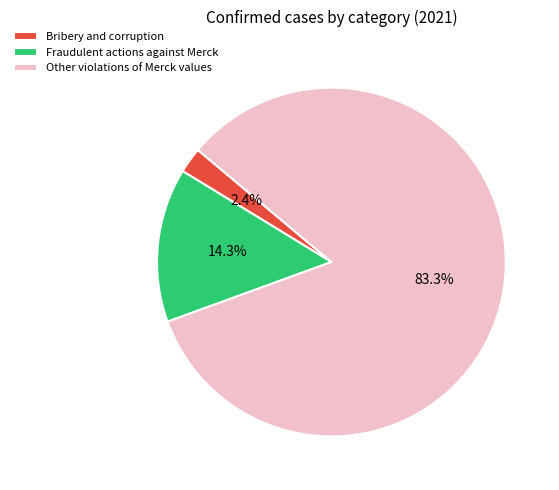

What is the total percentage of Other violations of Merck values and Bribery and corruption?

85.7%